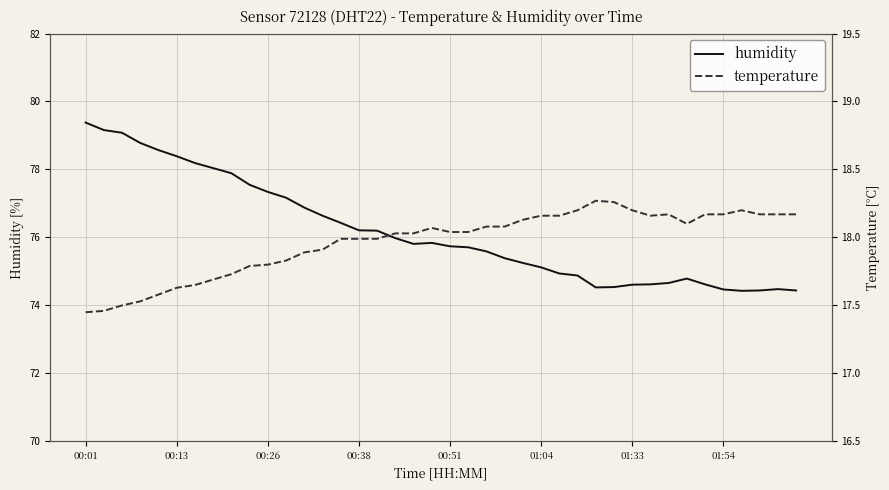

Which series has the largest range (max minus min)?

humidity